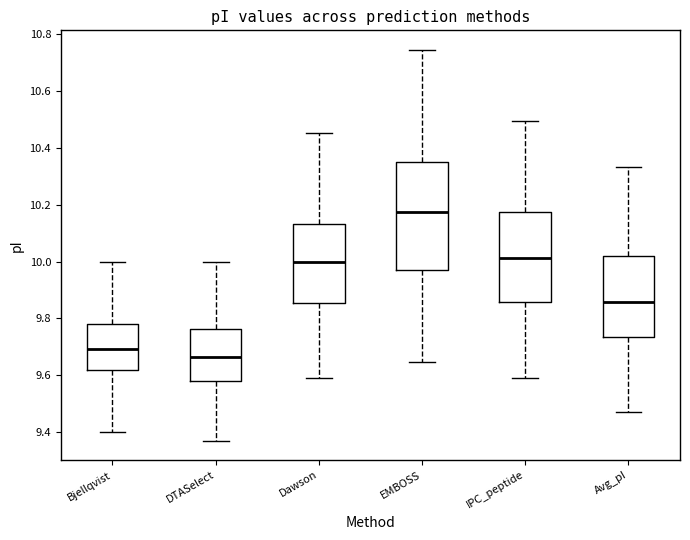

Reading left to right, read every box against the y-axis: the position of its median line, the range the box covers, and the ends of its whiskers. The values are not printed on the chart, so give them approximately, as read against the axis.

Bjellqvist: median 9.70, box 9.62 to 9.78, whiskers 9.40 to 10.00
DTASelect: median 9.66, box 9.58 to 9.76, whiskers 9.38 to 10.00
Dawson: median 10.00, box 9.86 to 10.14, whiskers 9.58 to 10.46
EMBOSS: median 10.18, box 9.98 to 10.36, whiskers 9.64 to 10.74
IPC_peptide: median 10.02, box 9.86 to 10.18, whiskers 9.58 to 10.50
Avg_pI: median 9.86, box 9.74 to 10.02, whiskers 9.48 to 10.34